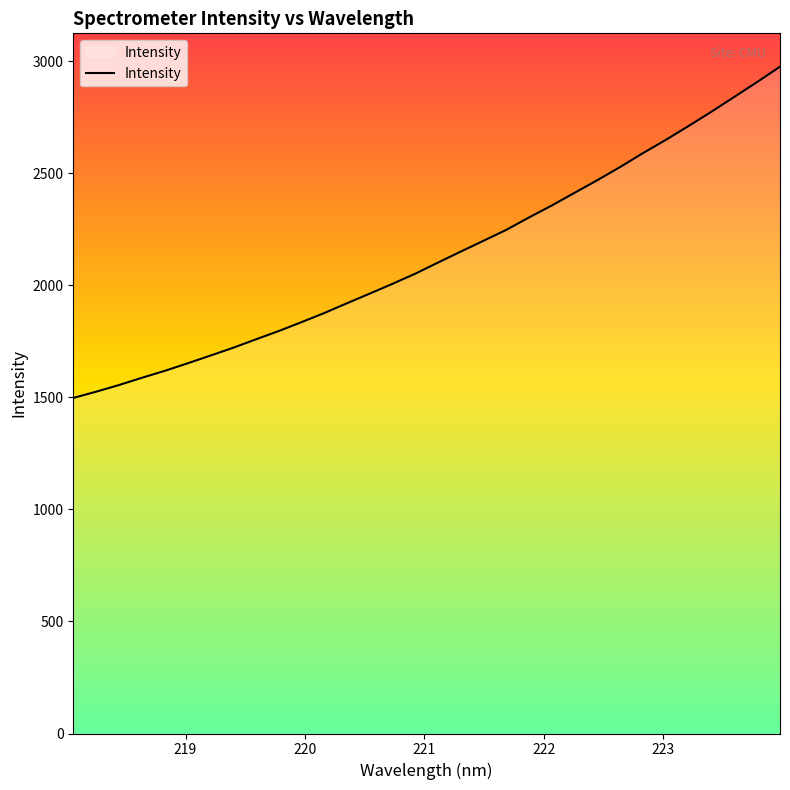

What is the maximum value shown in the chart?

2976.3